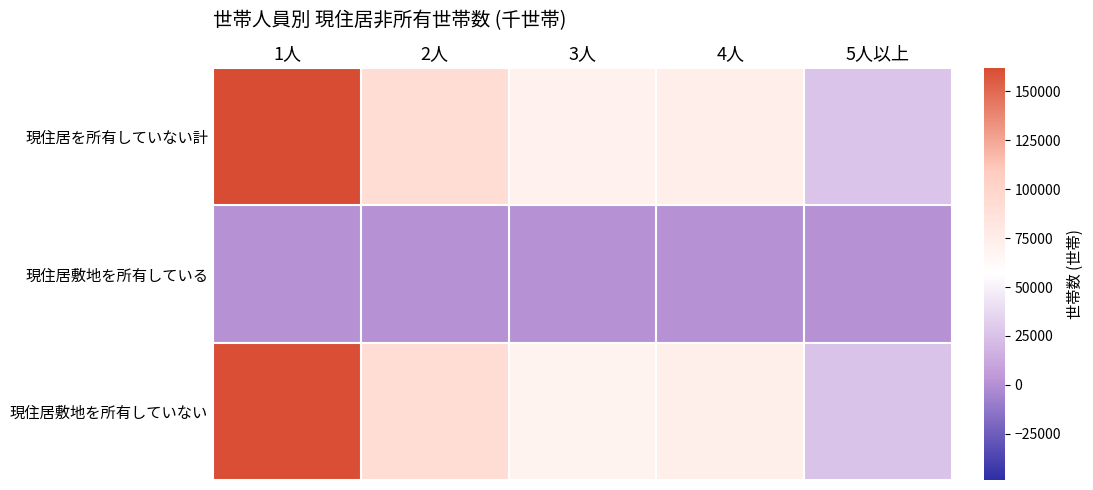

How many data points does each series have?

5